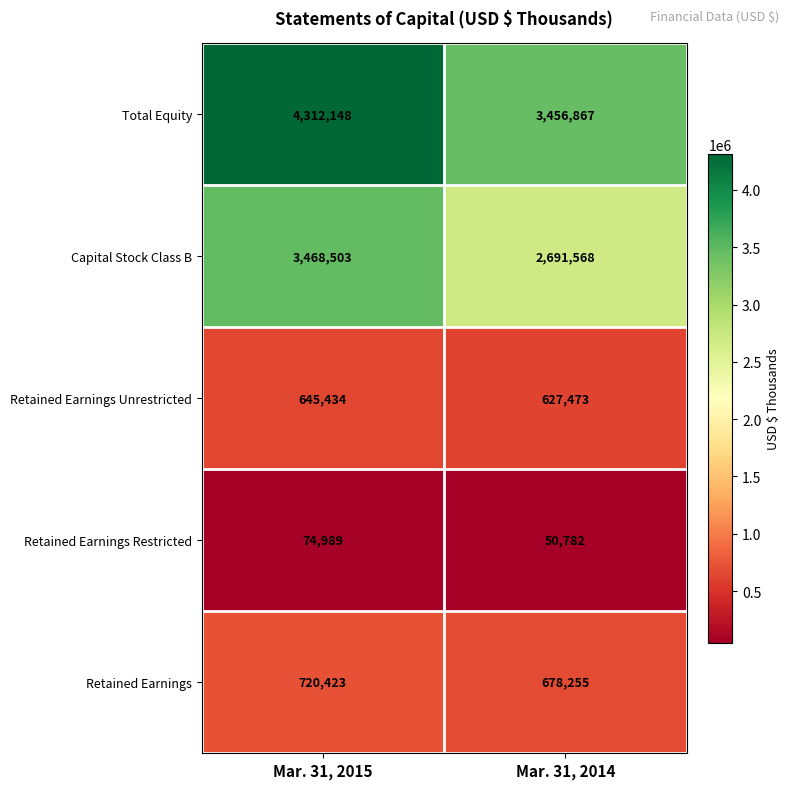

What is the total value across all series at Mar. 31, 2015?

9221497